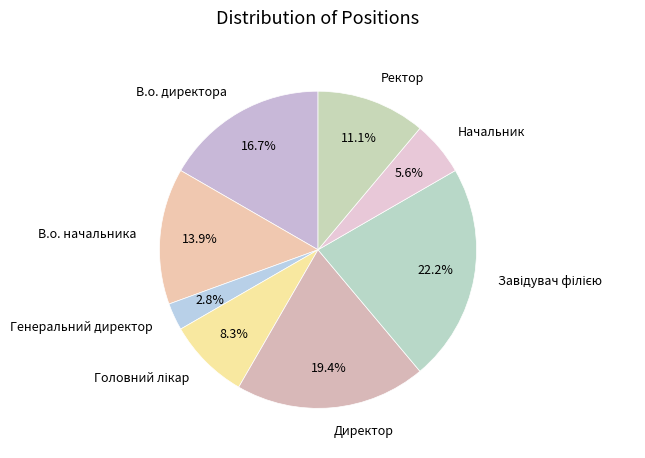

Approximately how many times larger is the value at В.о. начальника compared to В.о. директора?

0.8